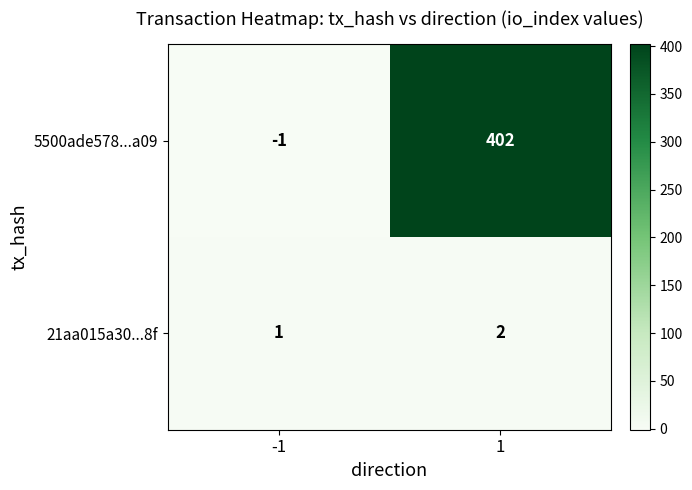

What is the approximate value of 5500ade578...a09 at 1, to the nearest 50?

400